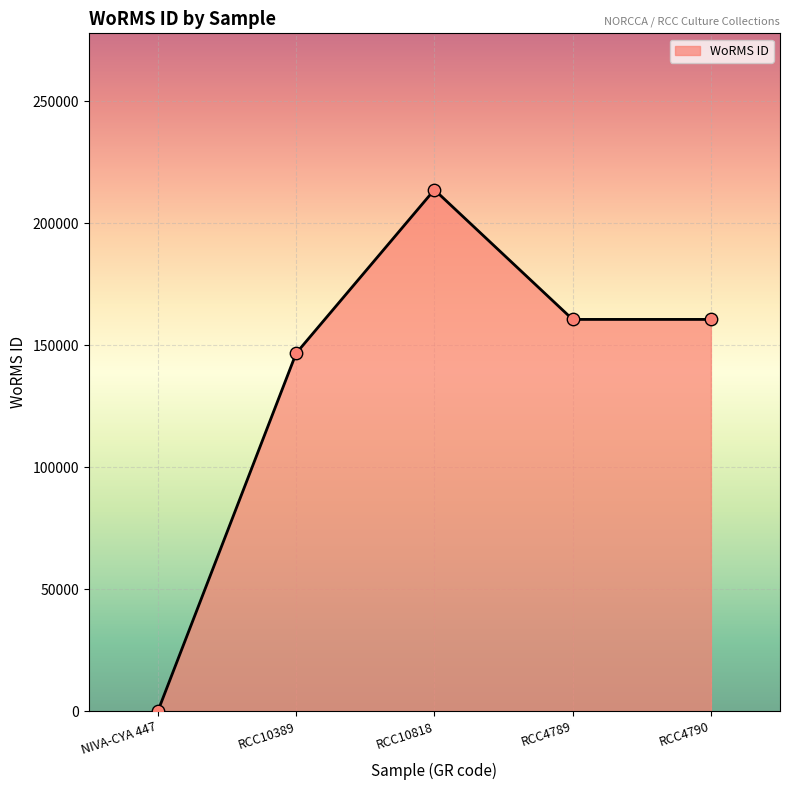

What is the change in value from NIVA-CYA 447 to RCC10389?

+146690